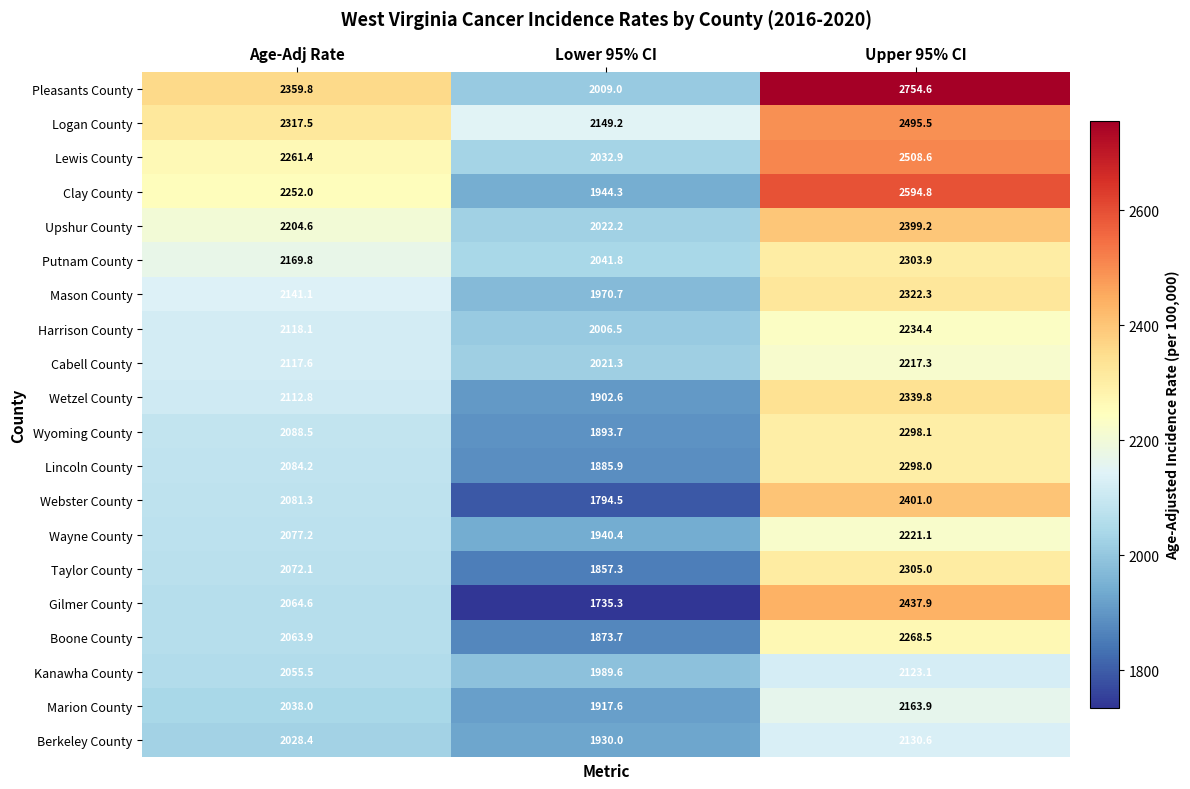

Which series has the widest spread of values?

Pleasants County